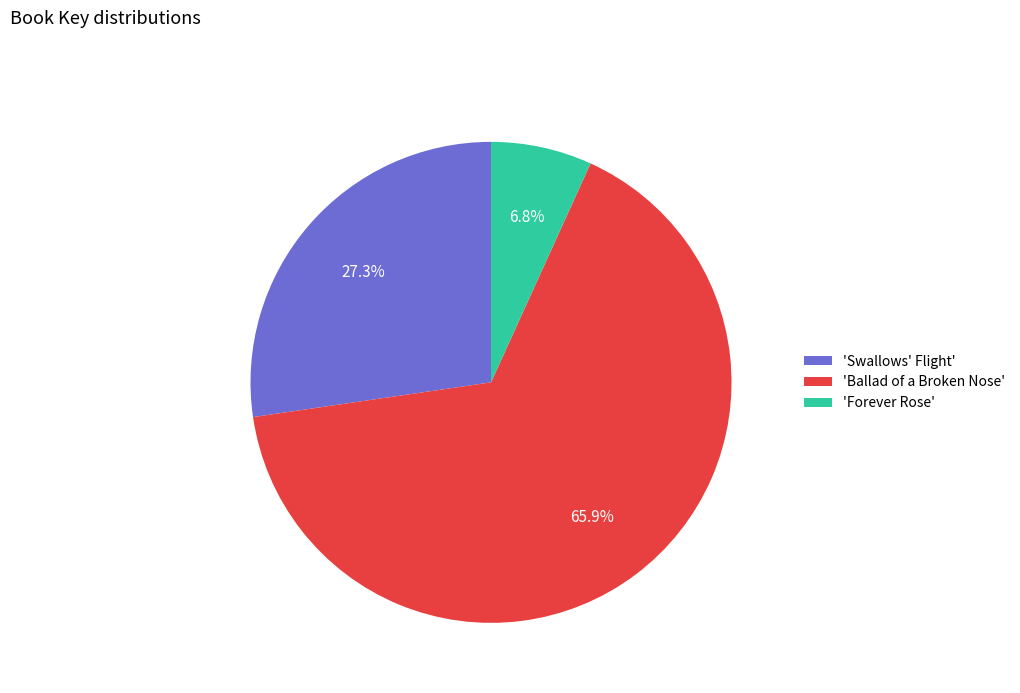

Count the number of slices in the pie.

3